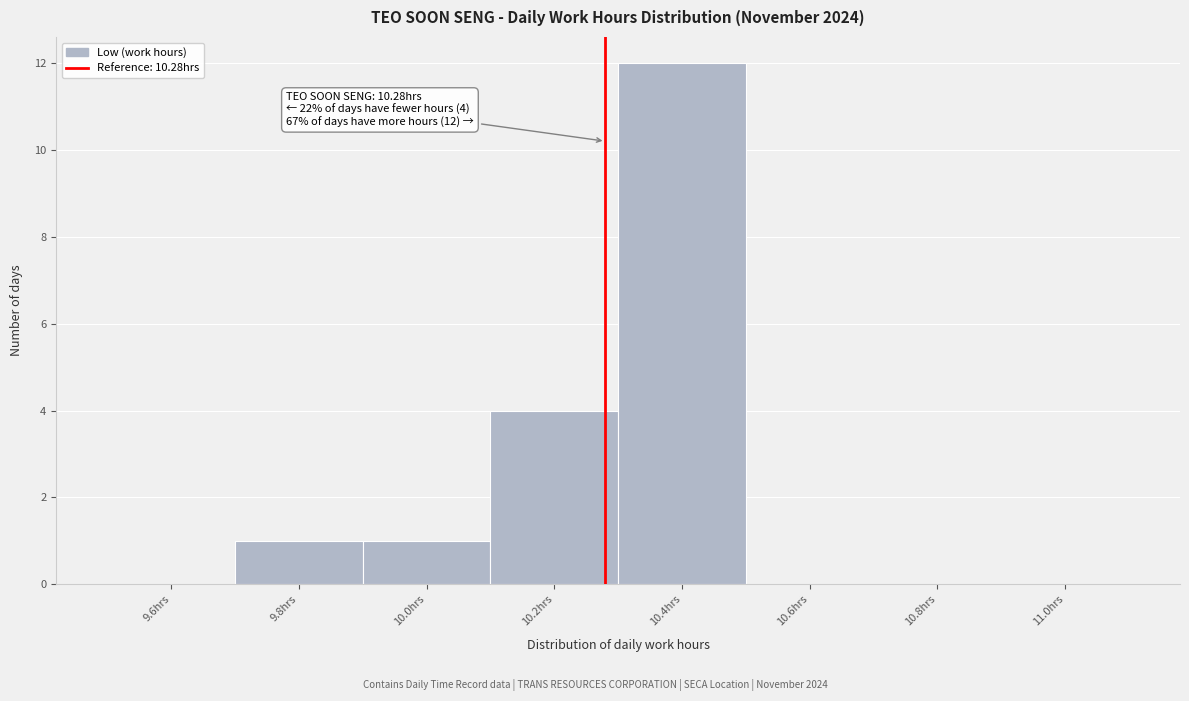

Which range on the x-axis has the tallest bar?

10.3 to 10.5